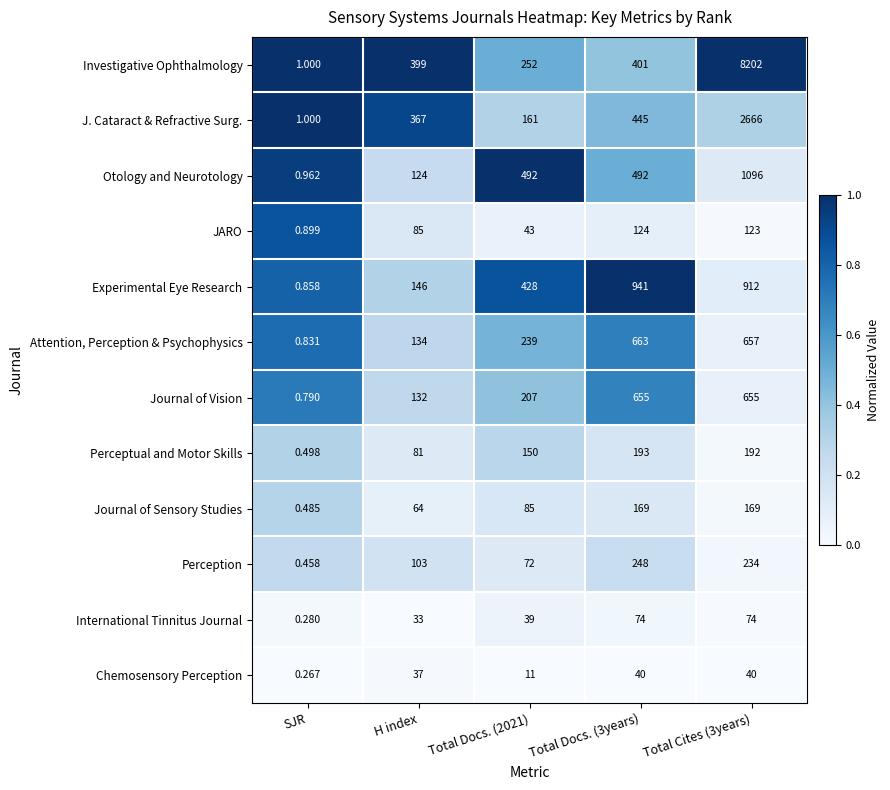

Which series changed the most between SJR and Total Cites (3years)?

Investigative Ophthalmology